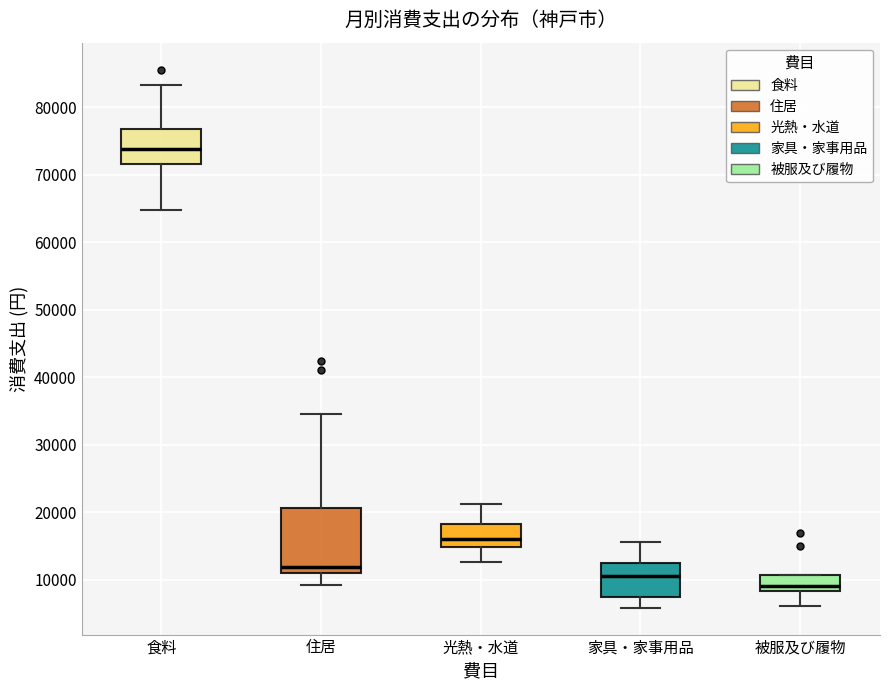

Which box is the tallest, from its lower edge to its upper edge?

住居